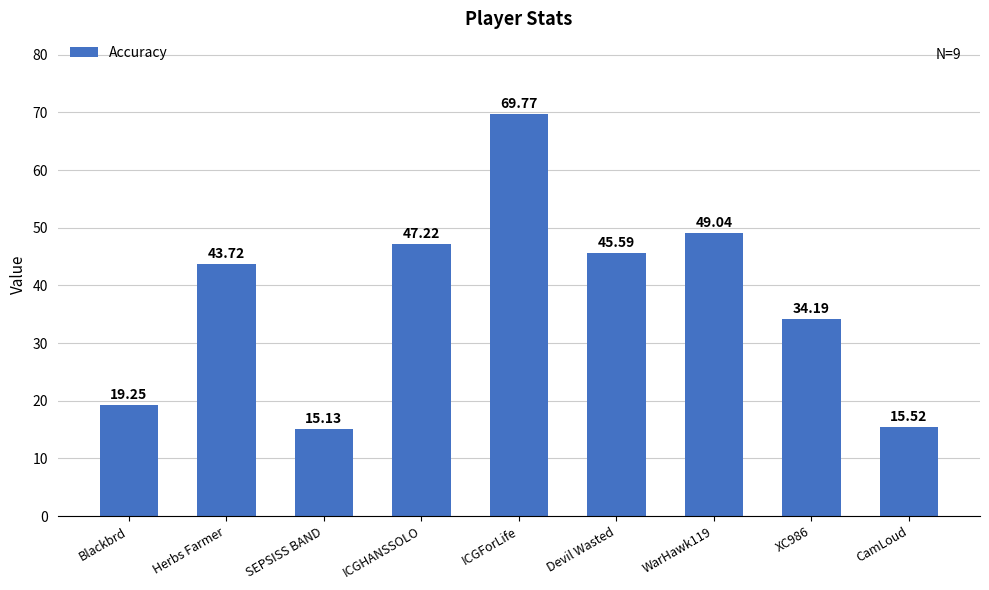

The value at ICGForLife is 36.1. True or false?

False